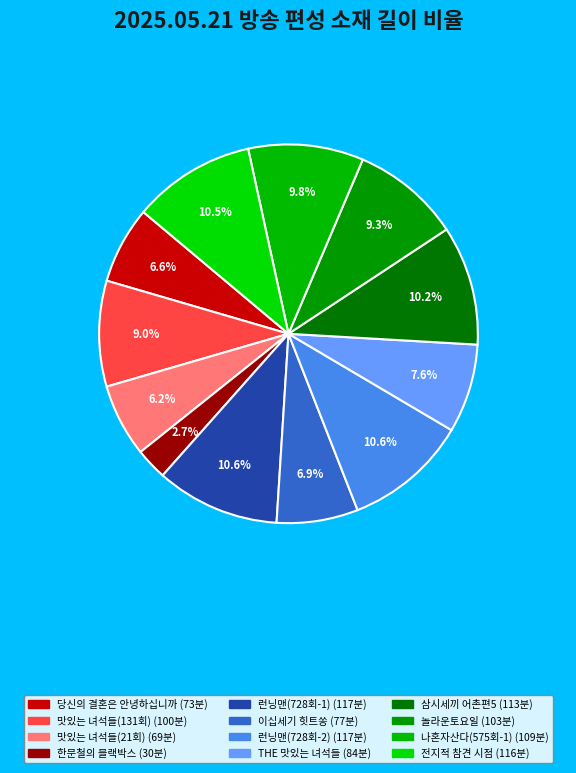

To the nearest percent, what portion does THE 맛있는 녀석들 represent?

8%